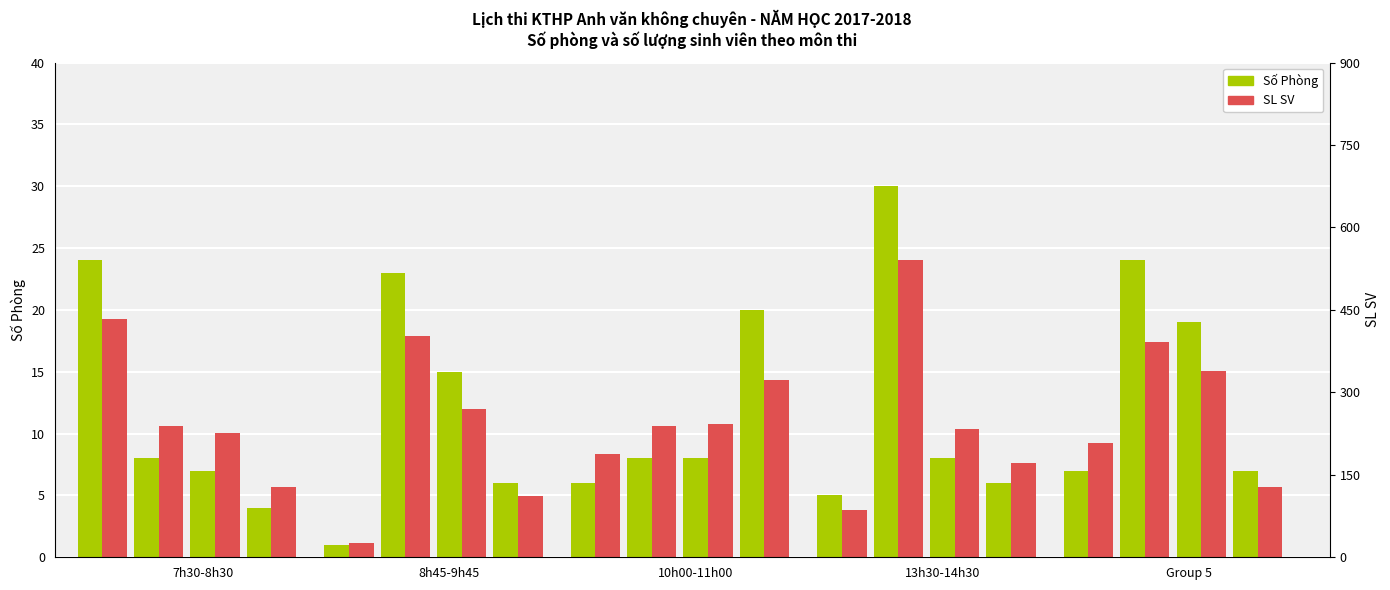

How many series are shown in this chart?

2